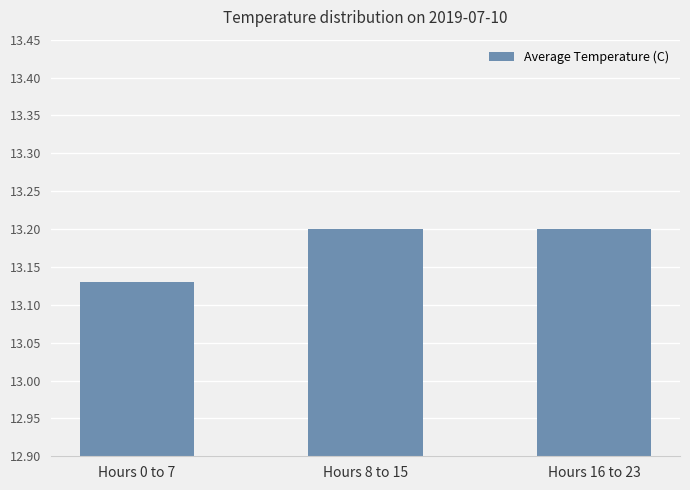

What is the maximum value shown in the chart?

13.2